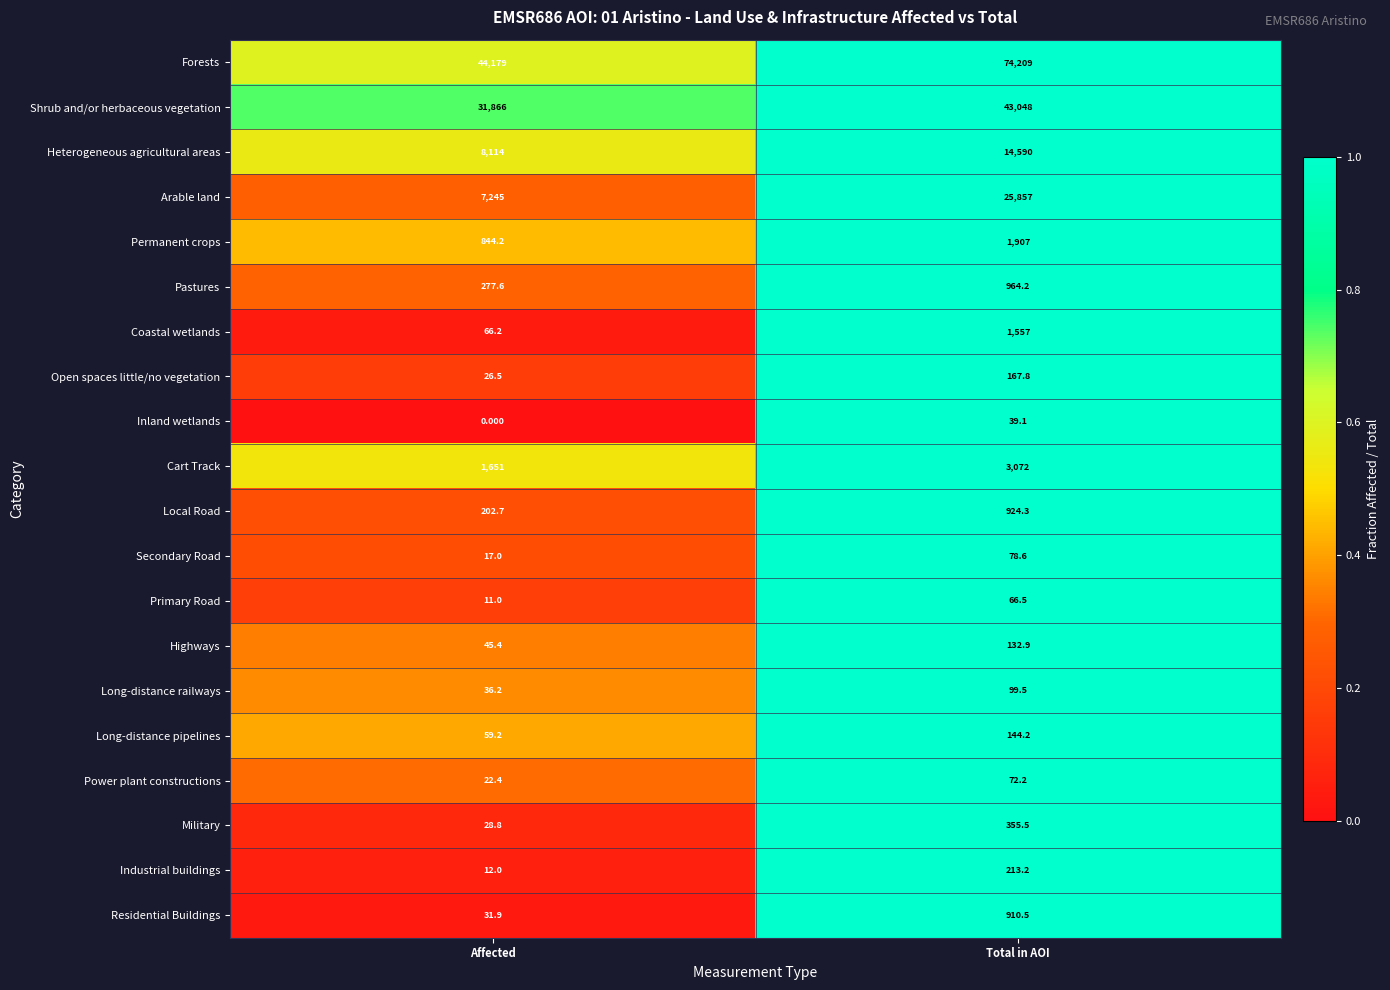

Between Affected and Total in AOI, which series saw the biggest shift?

Forests